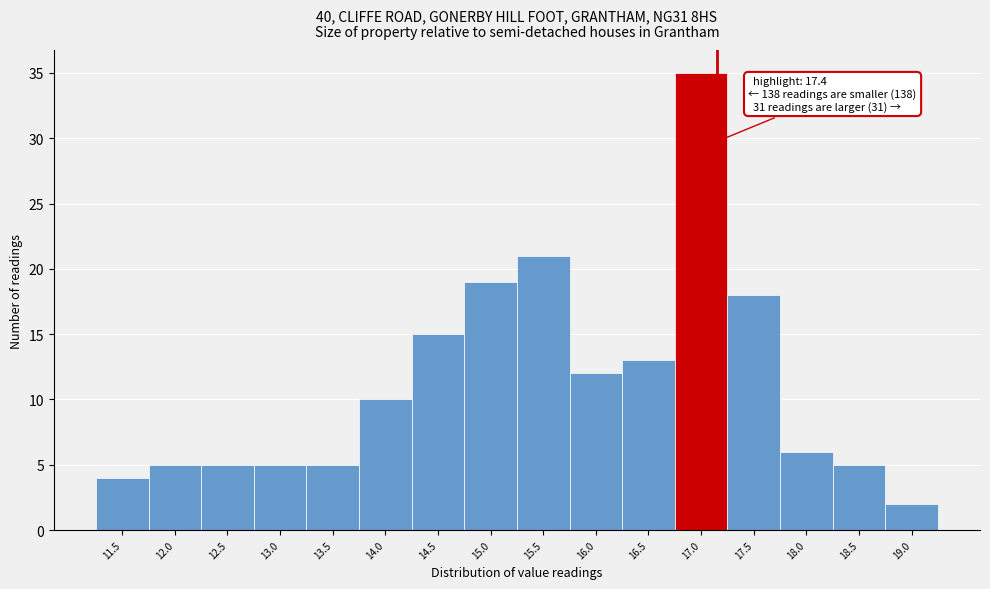

Reading left to right, list all the values displayed in this chart.

11.5=4	12.0=5	12.5=5	13.0=5	13.5=5	14.0=10	14.5=15	15.0=19	15.5=21	16.0=12	16.5=13	17.0=35	17.5=18	18.0=6	18.5=5	19.0=2